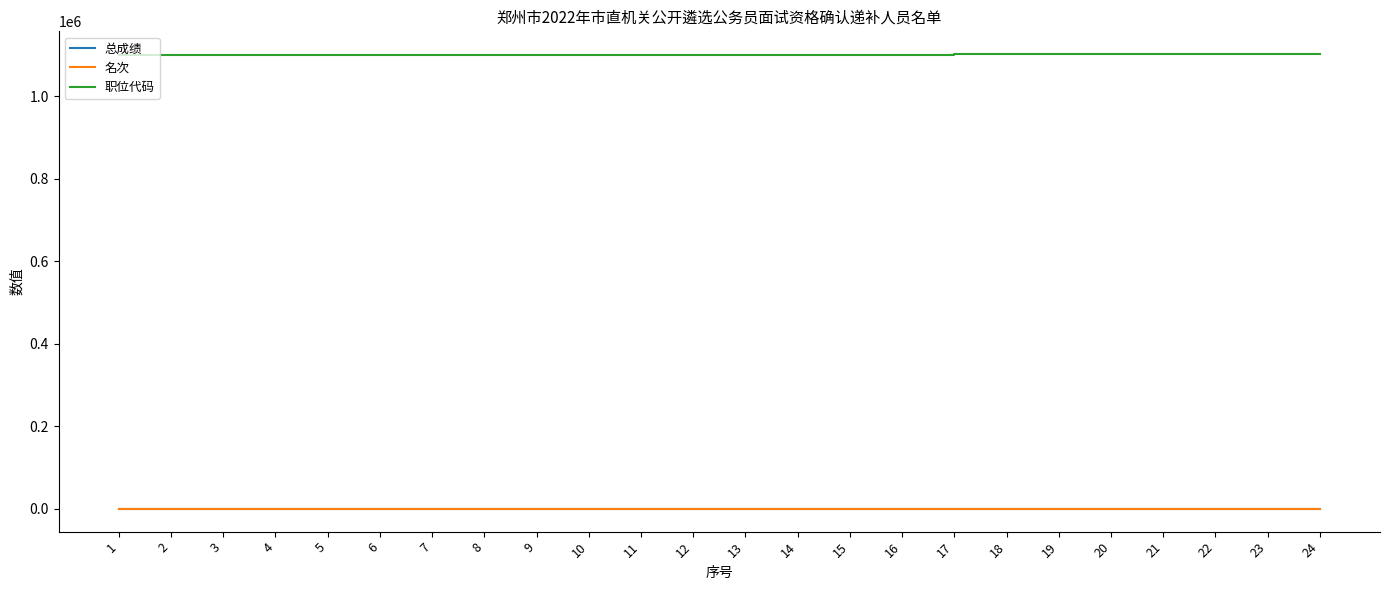

True or false: 职位代码 has a value of 1100101.0 at 3.

True